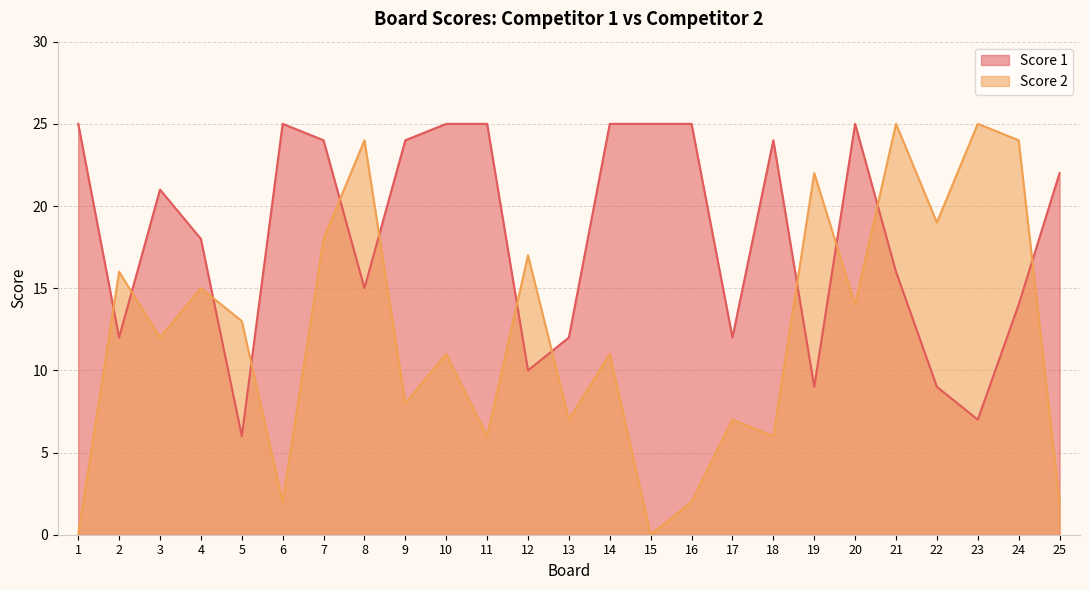

Does the chart display data point markers on the line(s)?

No